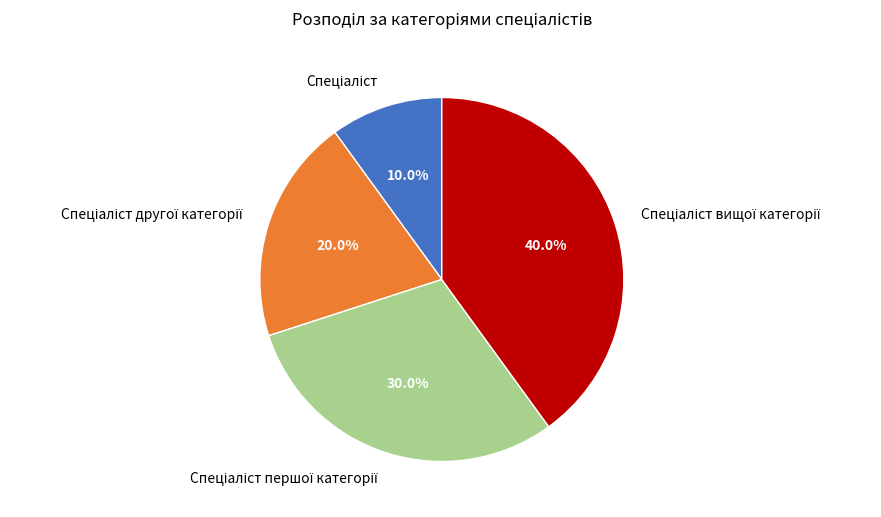

Is there a majority slice in this chart?

No